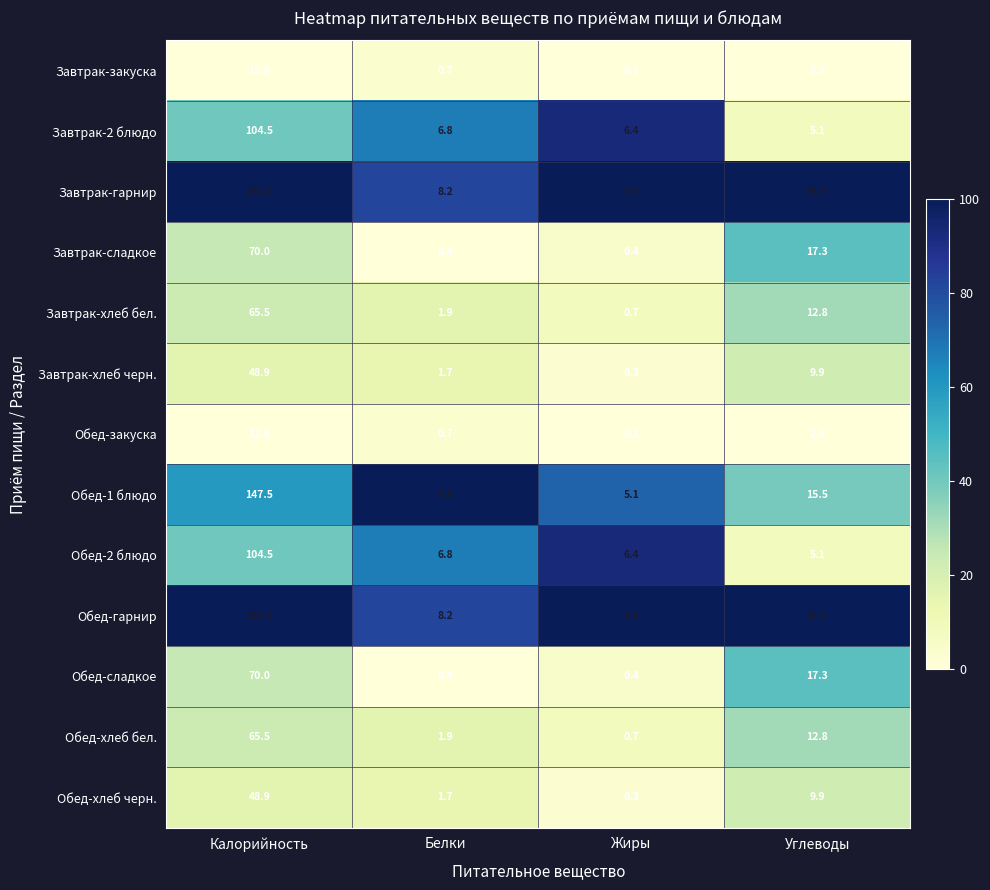

Count the number of data series in this chart.

13